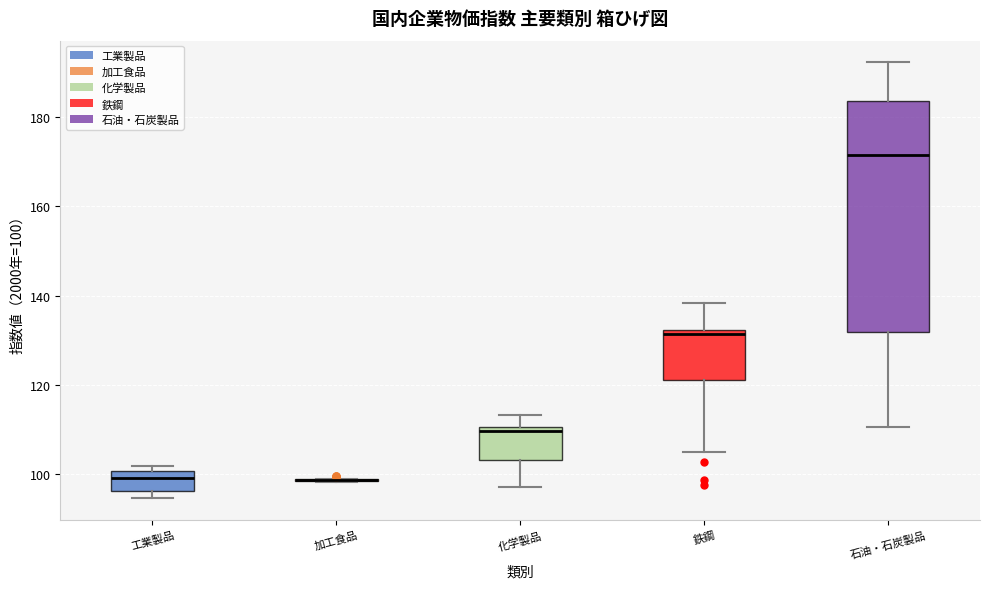

Comparing the boxes themselves (not the whiskers), which one is the tallest?

石油・石炭製品